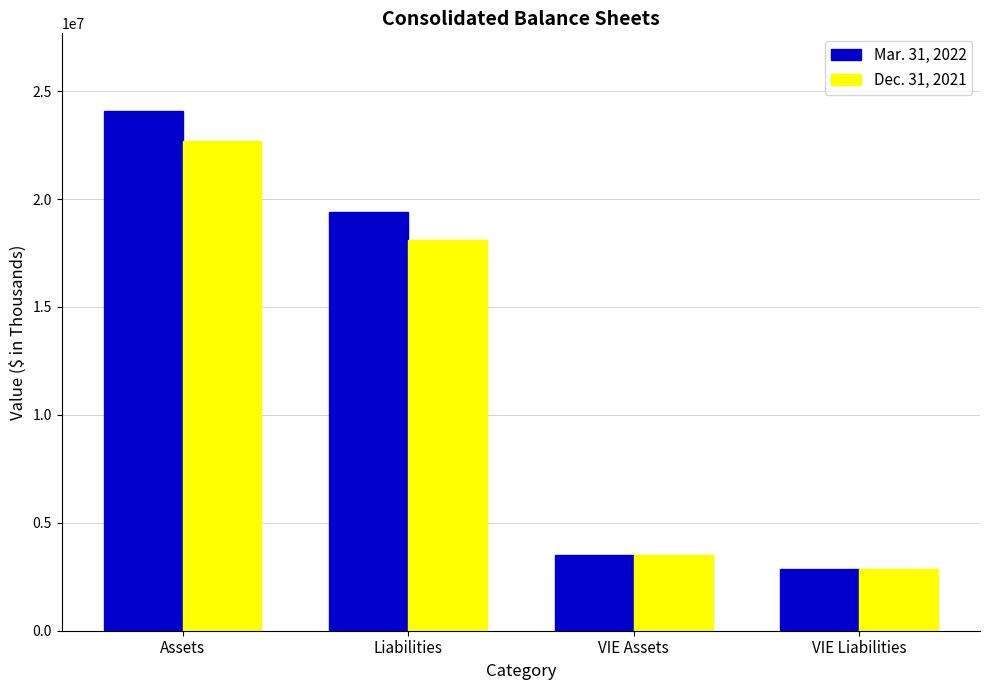

What are all the series names shown in the legend?

Mar. 31, 2022, Dec. 31, 2021